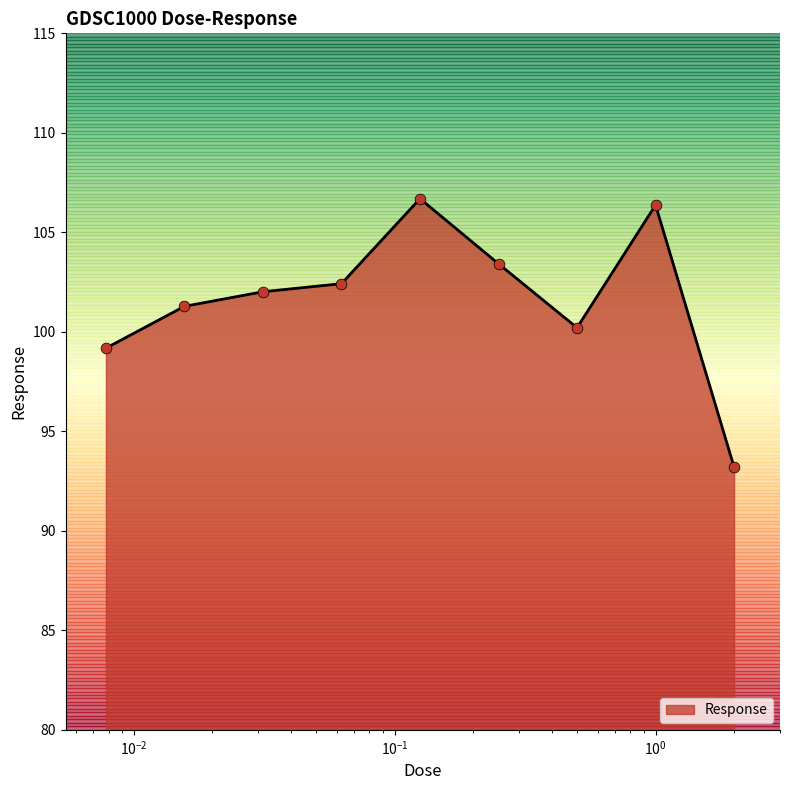

What is the minimum value shown in the chart?

93.2